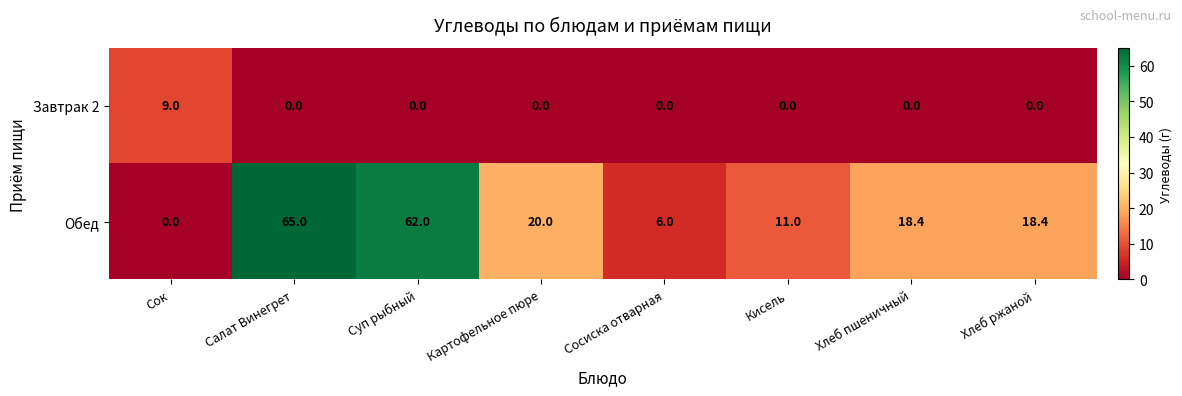

Which series has the widest spread of values?

Обед